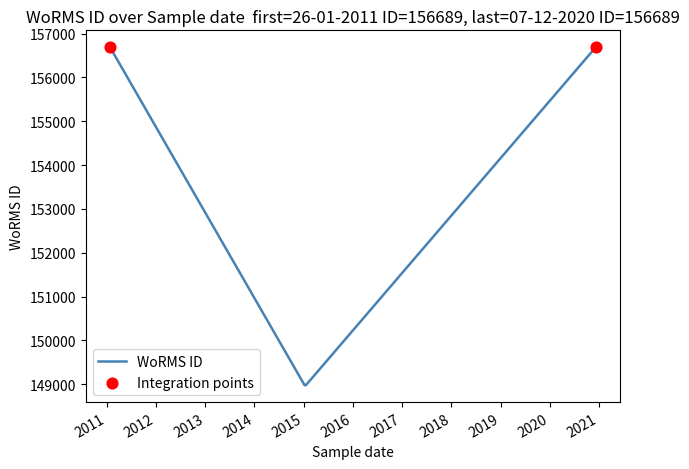

What is the ratio of the value at 18-01-2015 to the value at 26-01-2011?

1.0